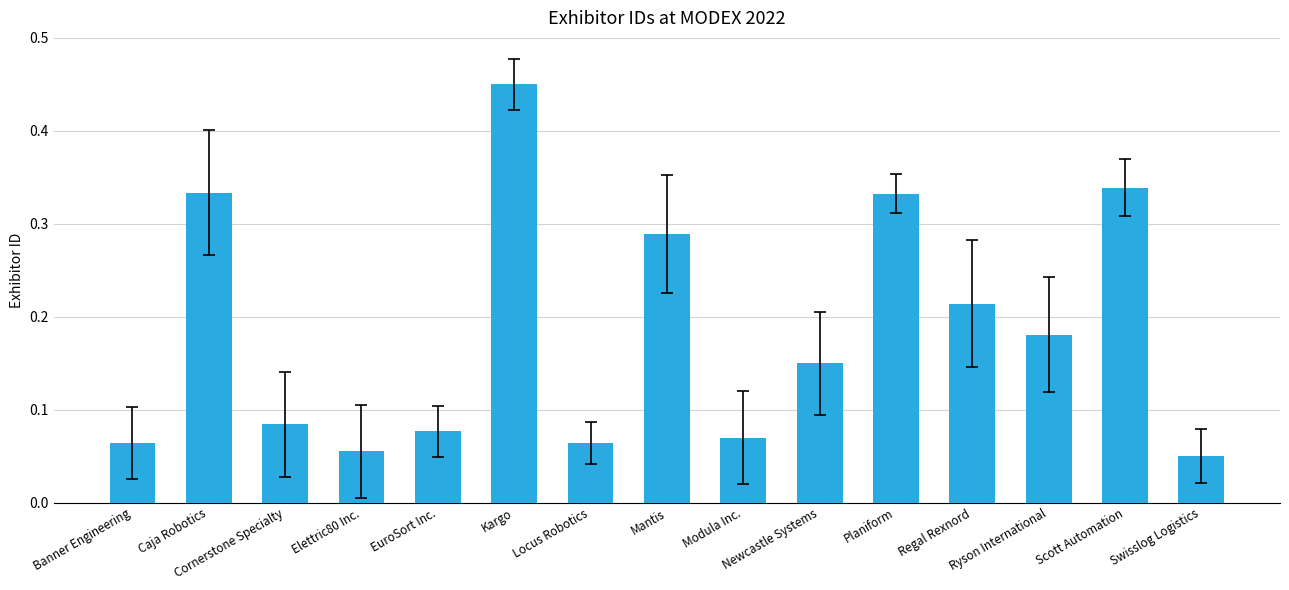

What is the label of the 5th bar from the left?

EuroSort Inc.